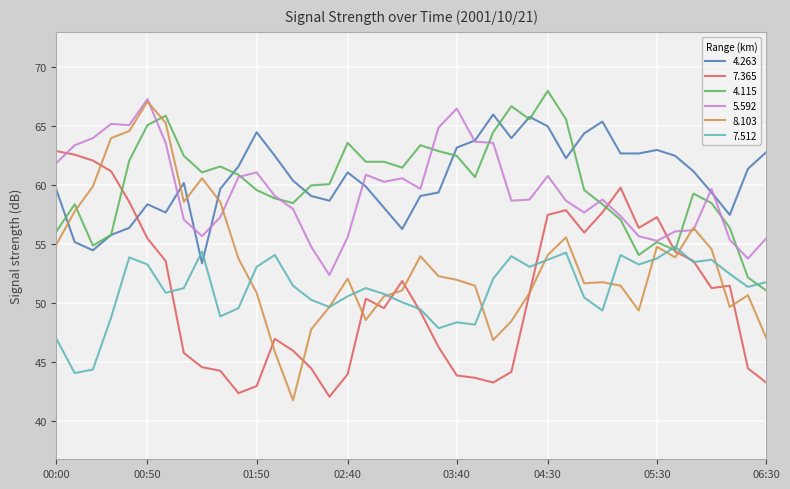

What is the sum of all 4.263 values?

2424.7